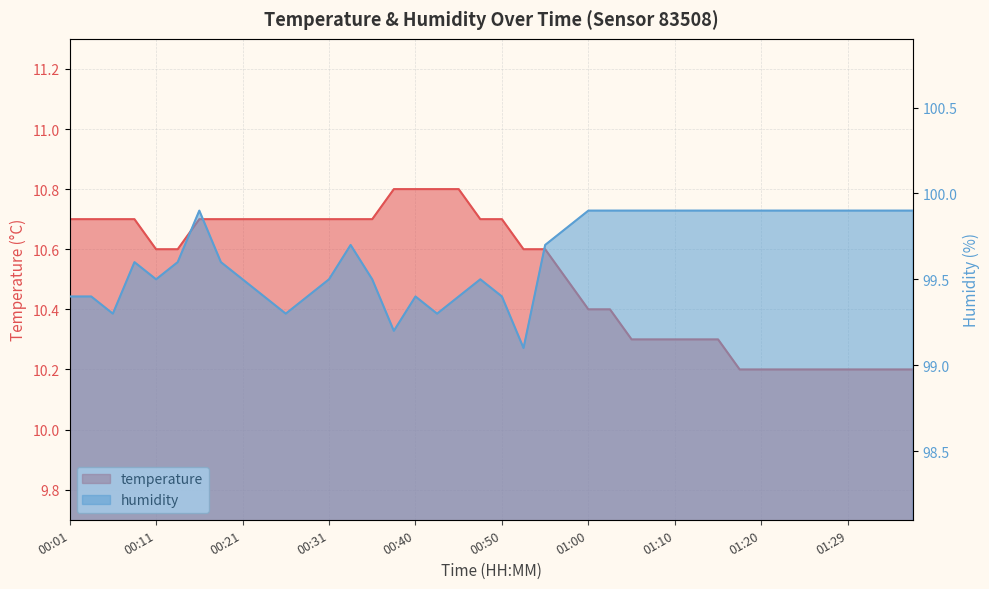

What is the sum of all humidity values?

3985.8